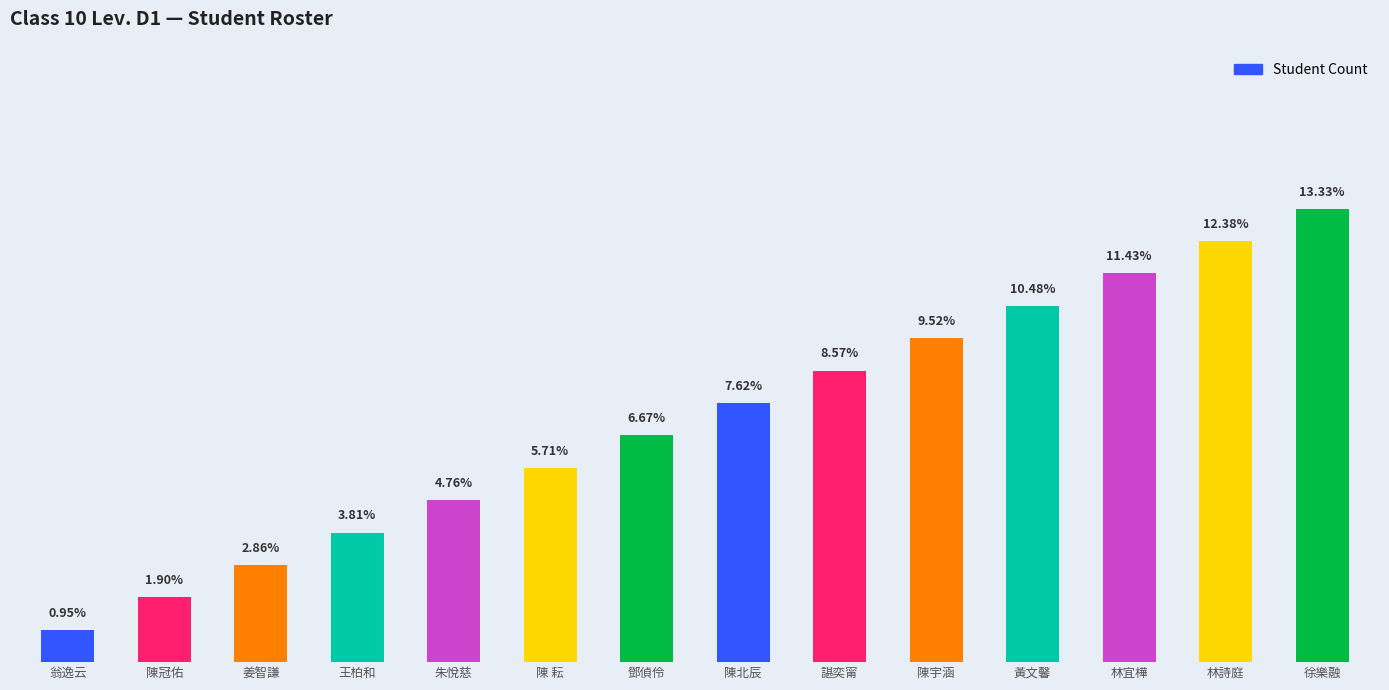

Between 徐樂融 and 林宜樺, which is larger?

徐樂融